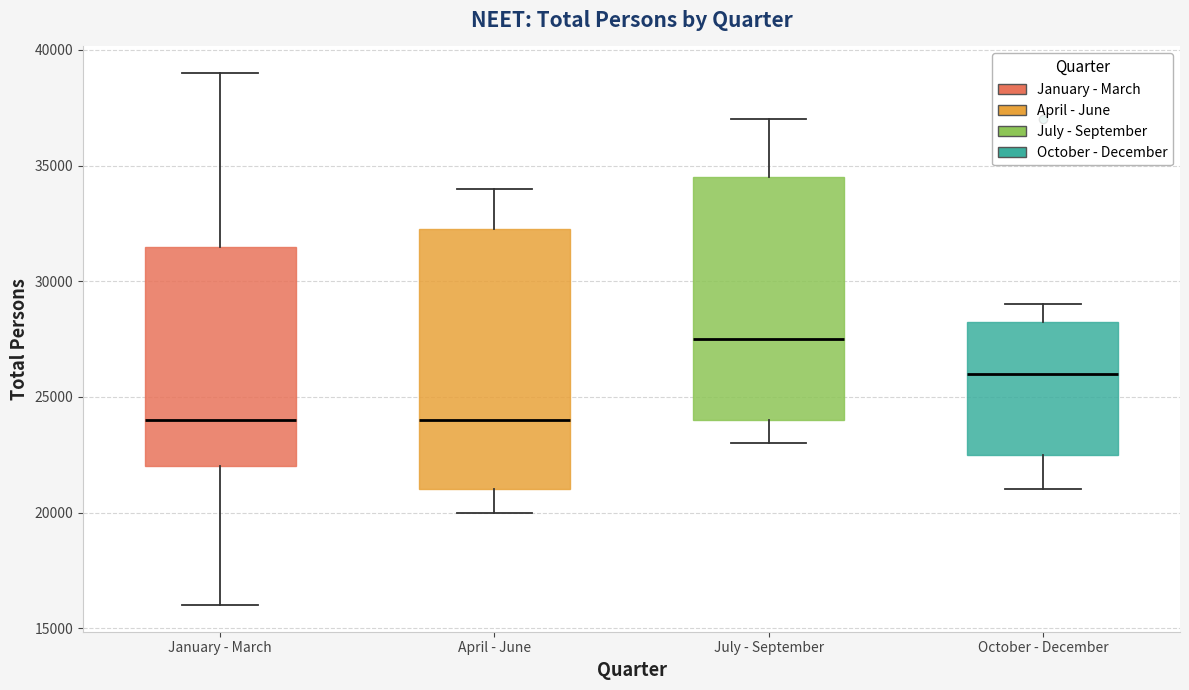

Which box's median line is the highest?

July - September